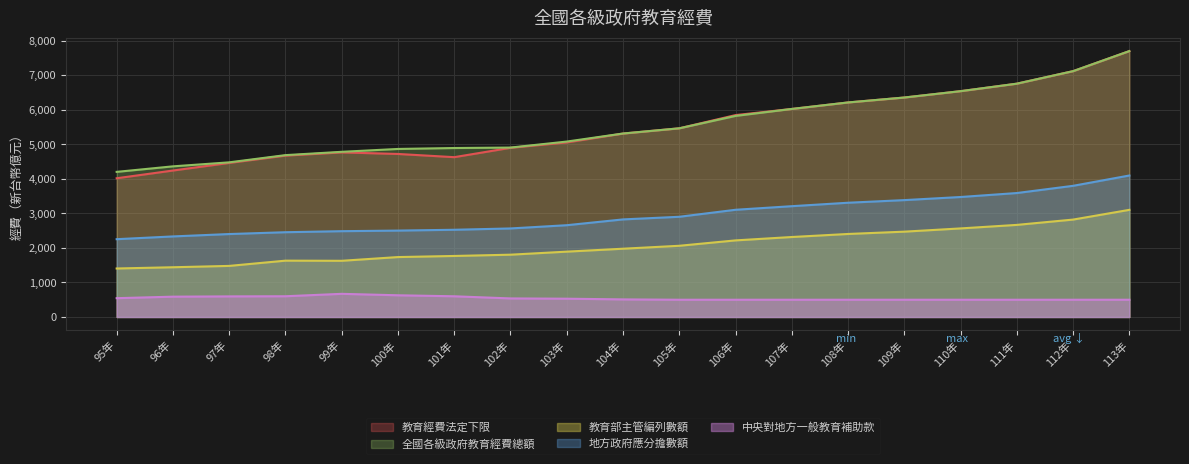

Rank the series by their maximum value, from highest to lowest.

教育經費法定下限, 全國各級政府教育經費總額, 地方政府應分擔數額, 教育部主管編列數額, 中央對地方一般教育補助款